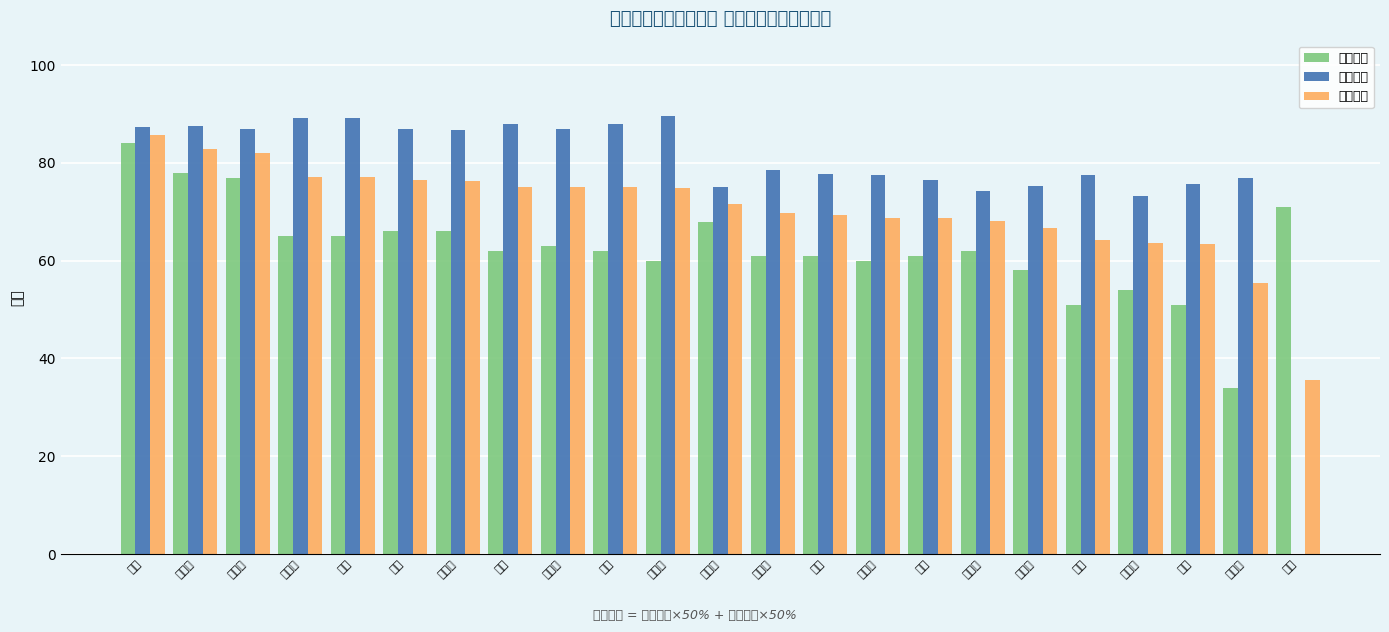

What is the value of the 面试成绩 bar at the 19th from the left?

77.5